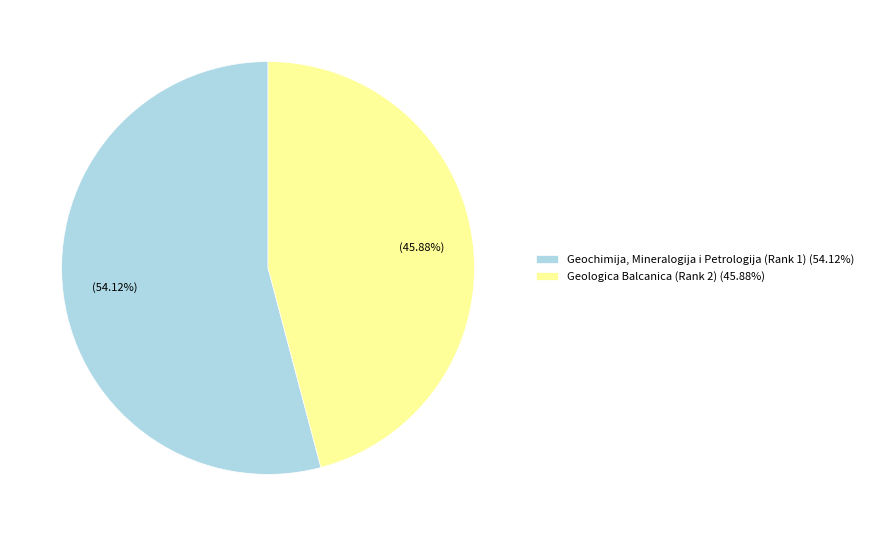

Approximately how many times larger is the value at Geologica Balcanica (Rank 2) compared to Geochimija, Mineralogija i Petrologija (Rank 1)?

0.8